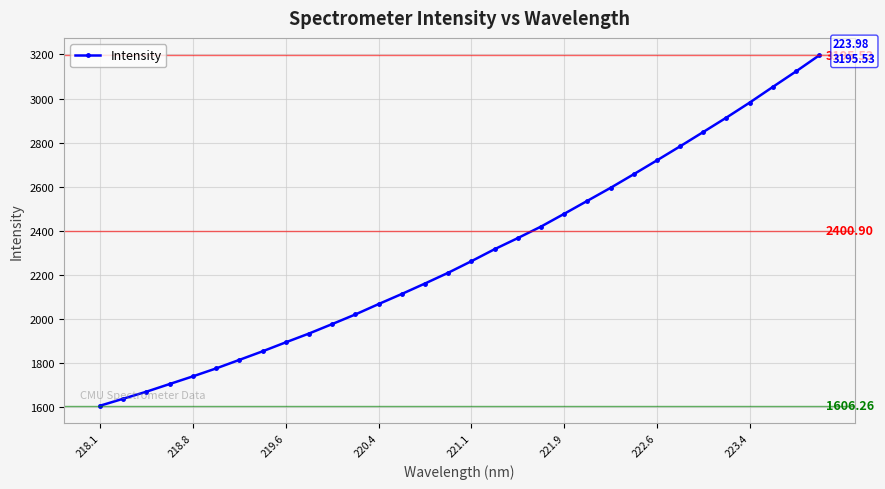

What is the average value?

2294.4